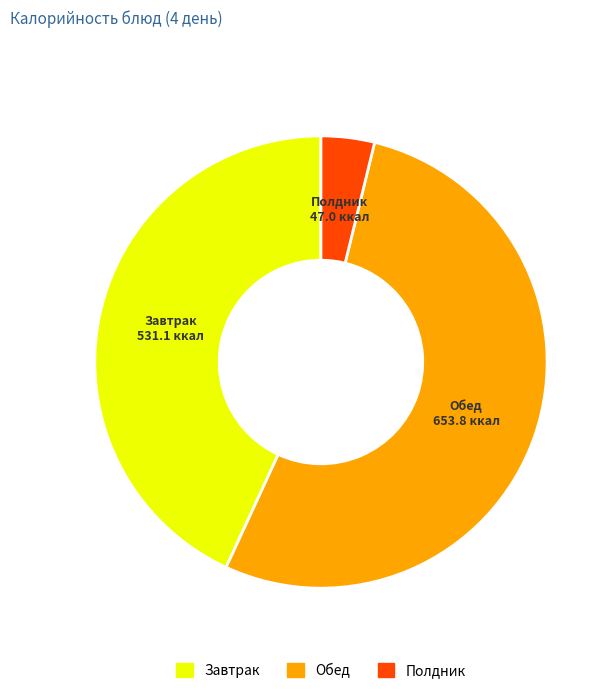

Combined, do Полдник and Обед account for over 50%?

Yes